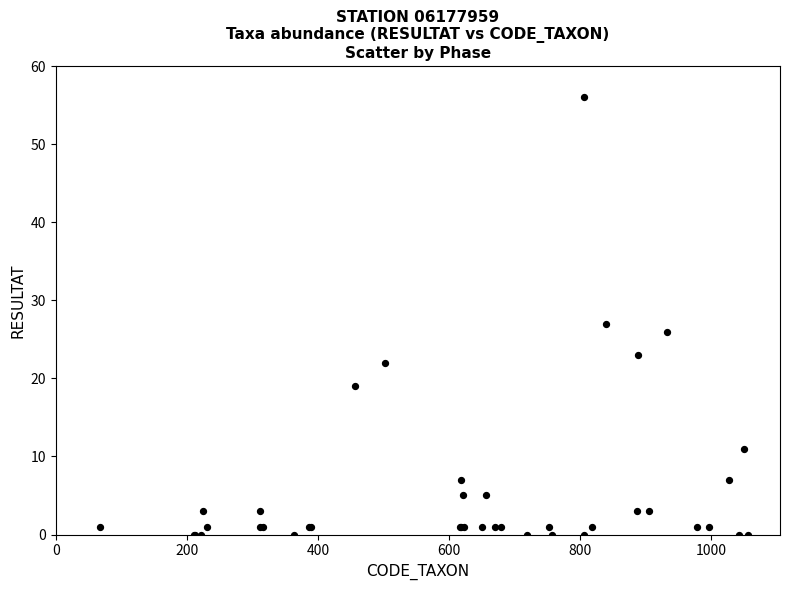

What Y value in the scatter plot is closest to 28?

27